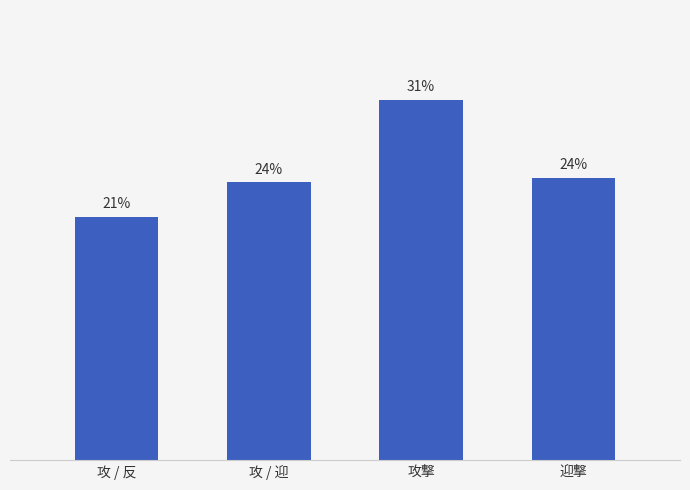

Rank the categories by value from lowest to highest.

攻 / 反, 攻 / 迎, 迎撃, 攻撃